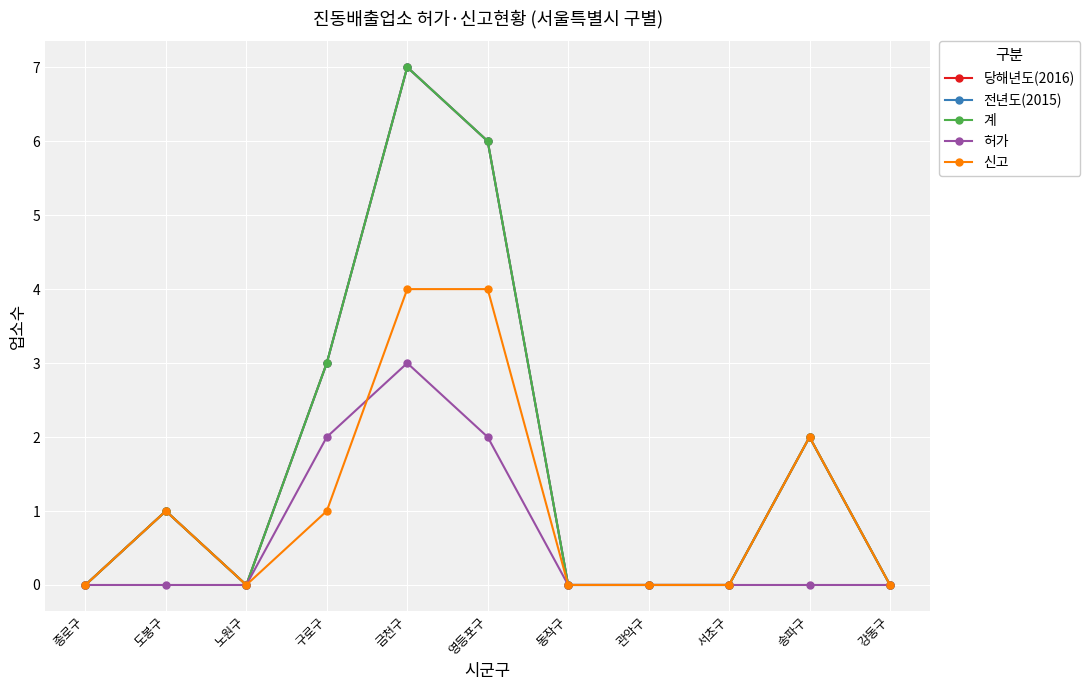

Is it true that 계 equals 6 at 영등포구?

True